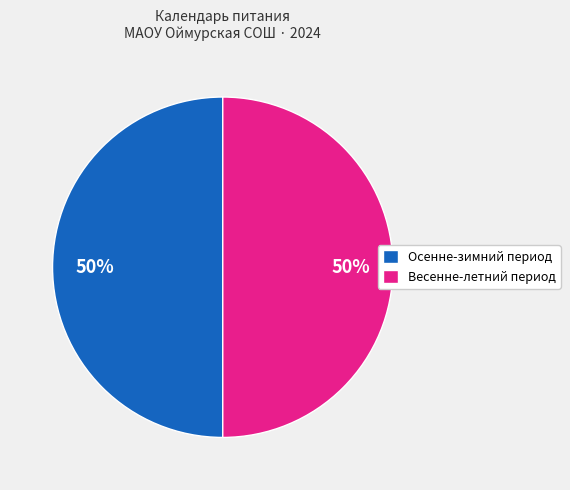

What is the ratio of the value at Весенне-летний период to the value at Осенне-зимний период?

1.0